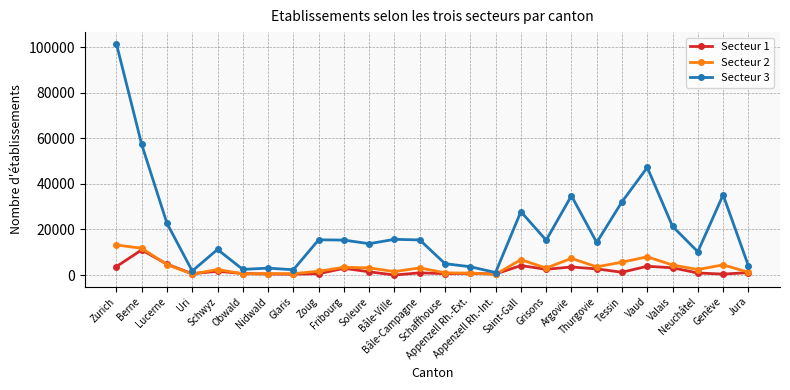

Which series has the largest total across all categories?

Secteur 3